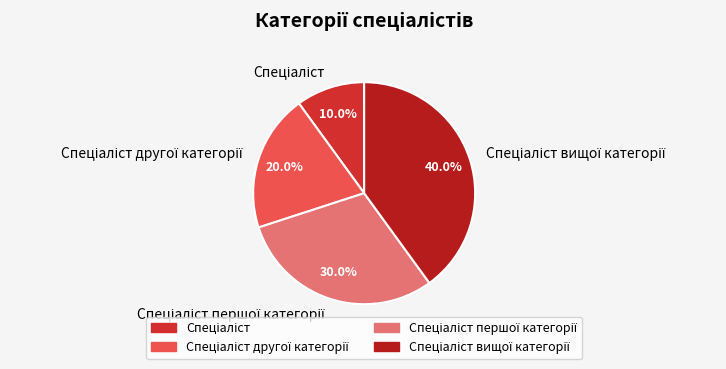

Is there a majority slice in this chart?

No